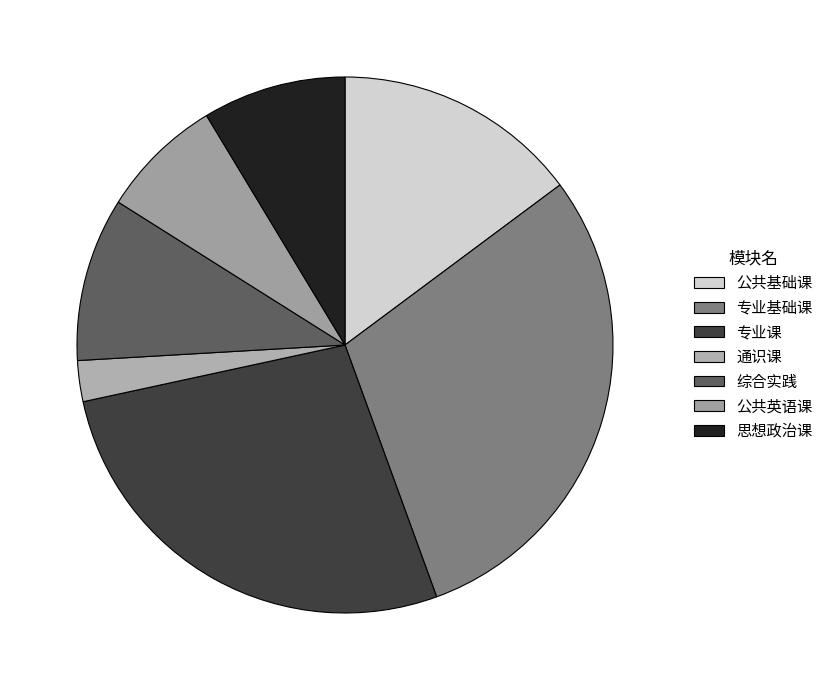

How many slices are in this pie chart?

7